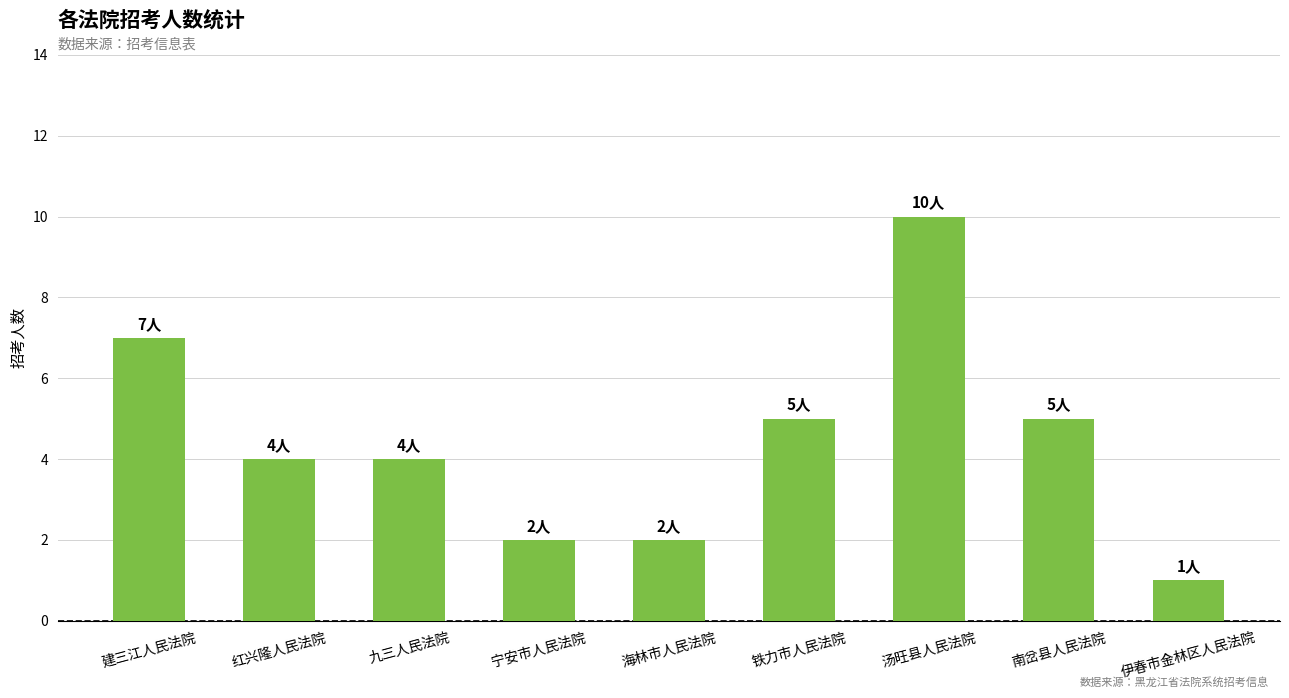

How many data points does each series have?

9